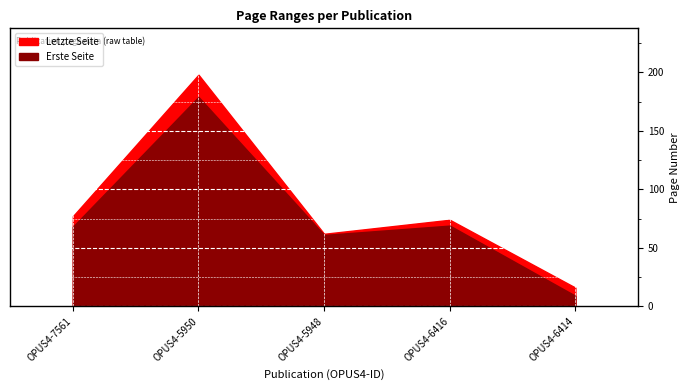

What is the smallest value displayed?

9